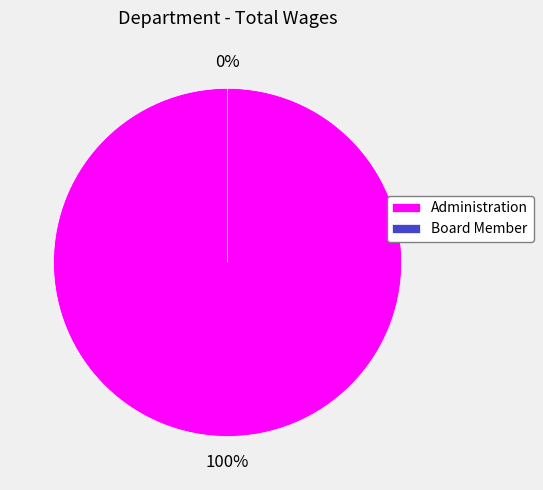

Which category has the biggest portion of the pie?

Administration